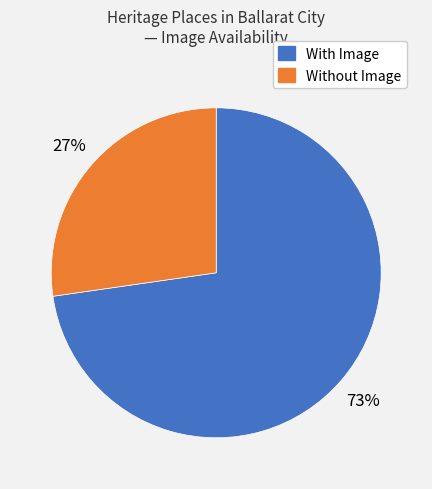

Is there a majority slice in this chart?

Yes